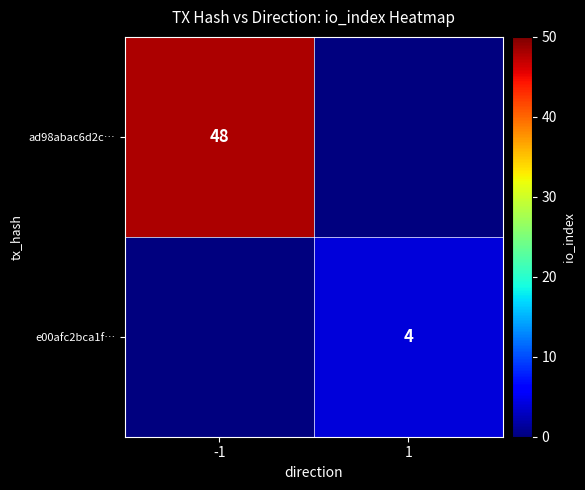

True or false: e00afc2bca1f… has a value of 4 at 1.

True